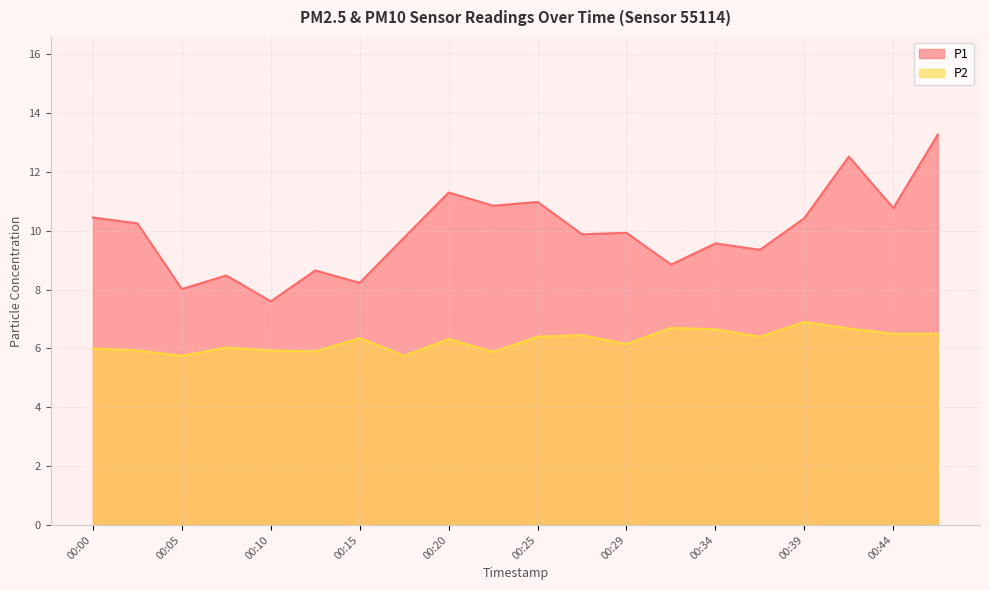

In P1, how many points are higher than both neighbors (excluding endpoints)?

7